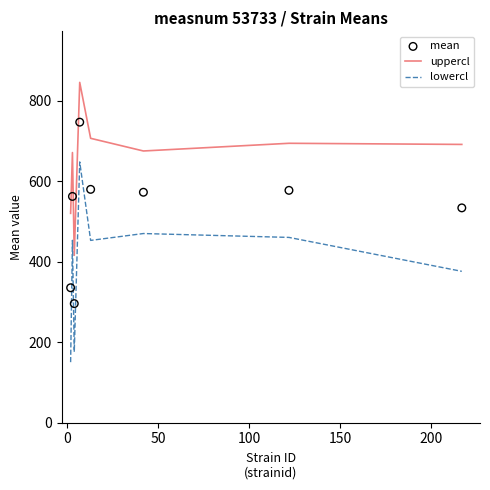

What is the maximum value for lowercl?

648.1